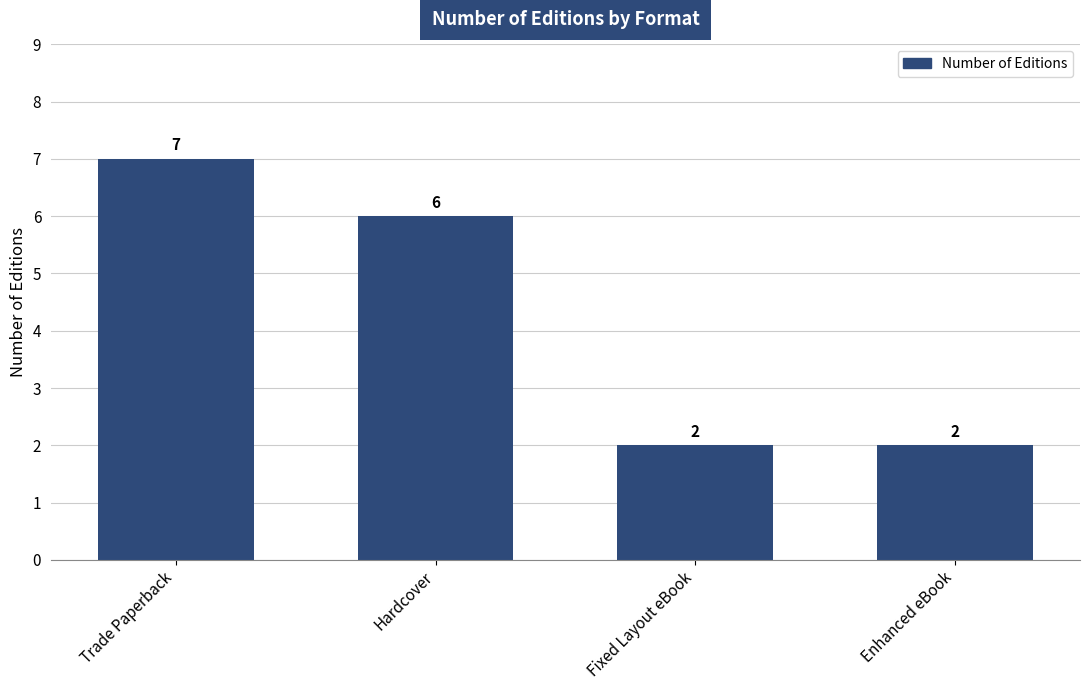

Reading right to left, list all the values displayed in this chart.

2	2	6	7